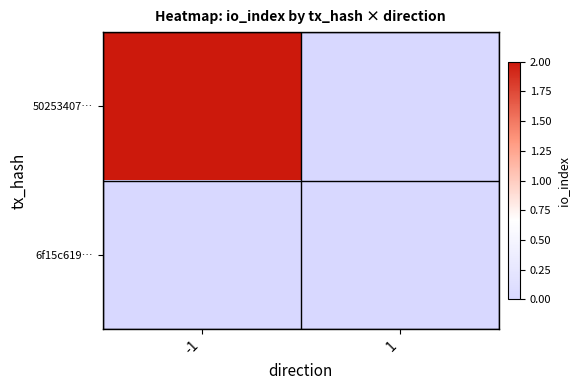

At how many categories does at least one series exceed 1?

1